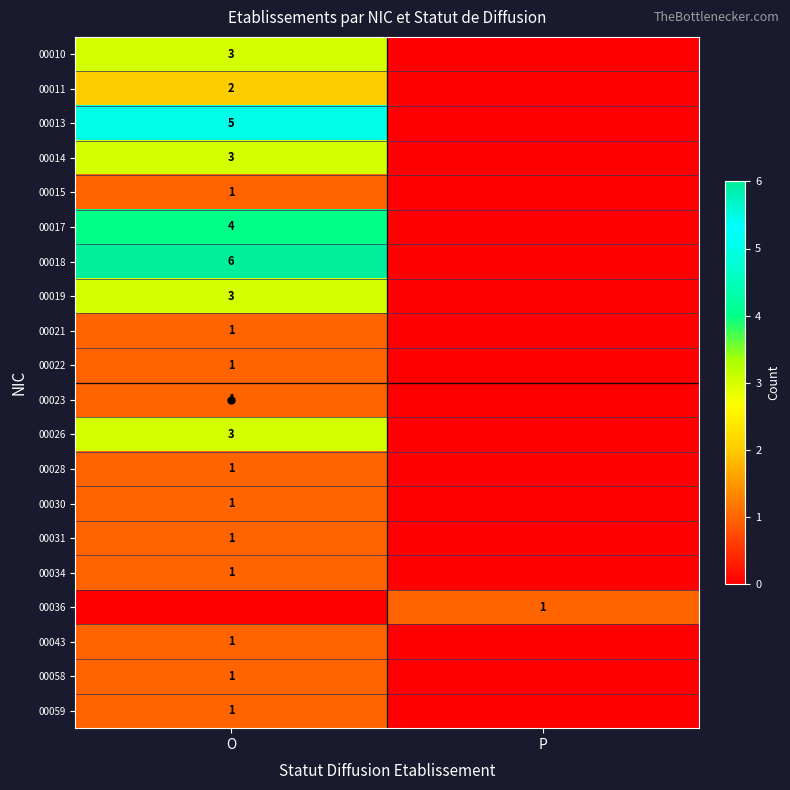

The value of 00031 at O is 1. True or false?

True